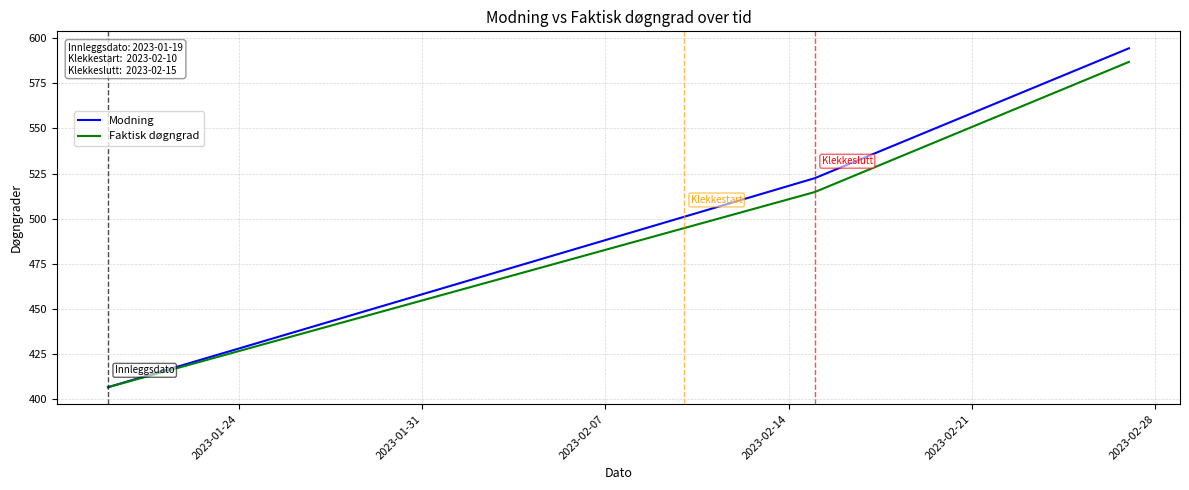

What is the minimum value shown in the chart?

406.8